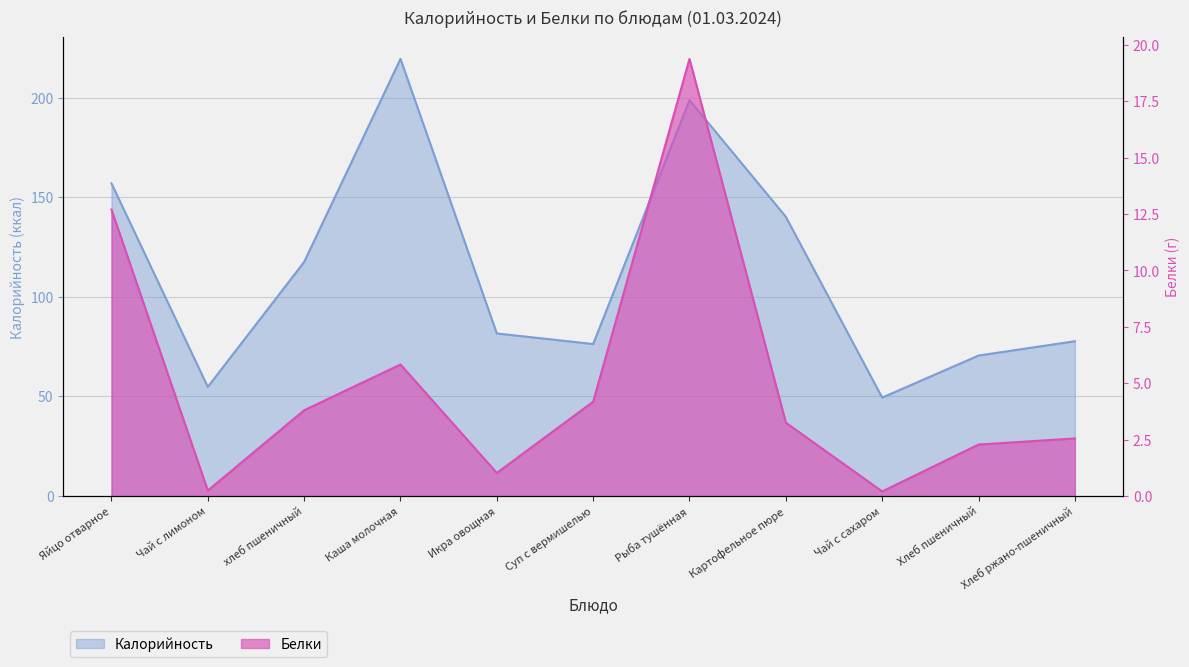

What is the sum of the Белки values at Икра овощная and Чай с сахаром?

1.2